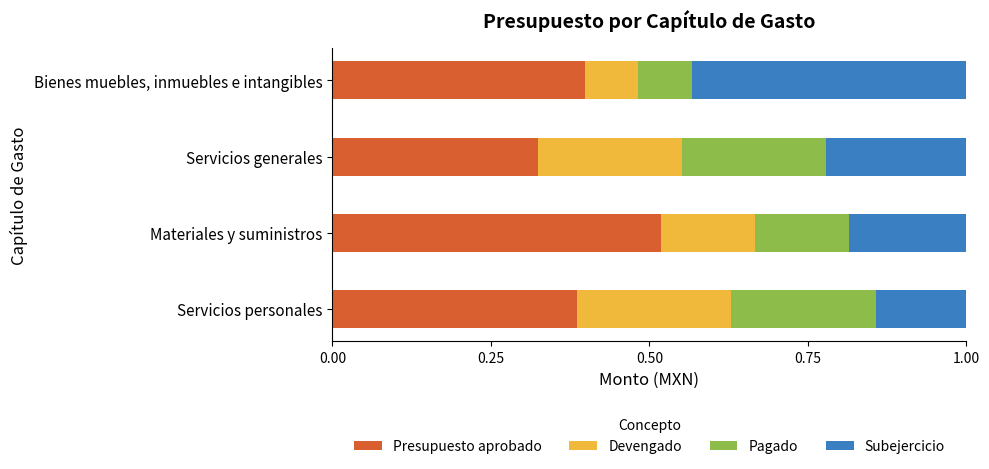

What is the total value across all series at Bienes muebles, inmuebles e intangibles?

1.0